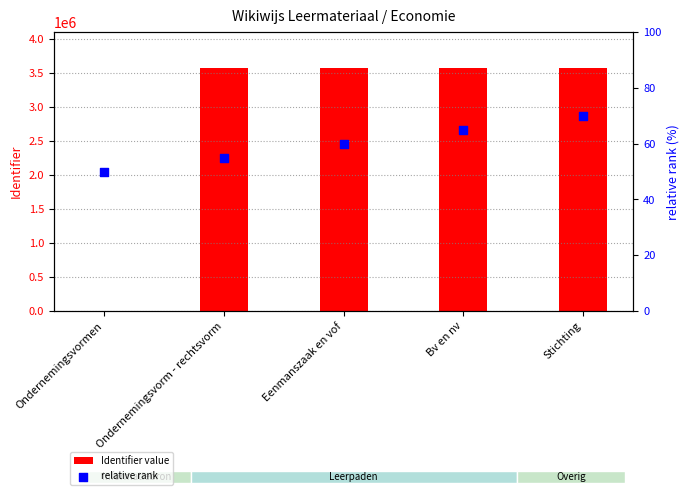

At how many categories does at least one series exceed 1257373?

4